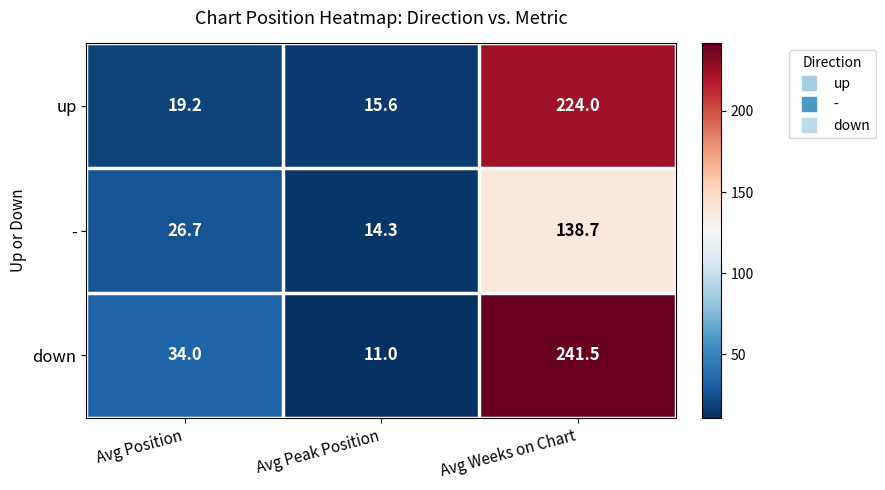

List the series in order of their peak value, lowest first.

-, up, down